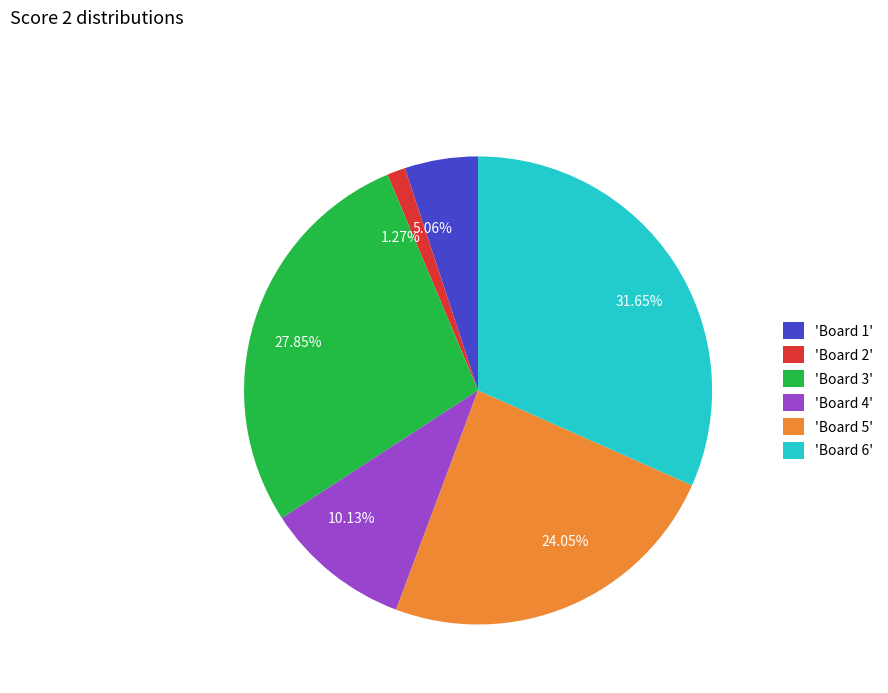

Between 10.13% and 1.27%, which is larger?

10.13%